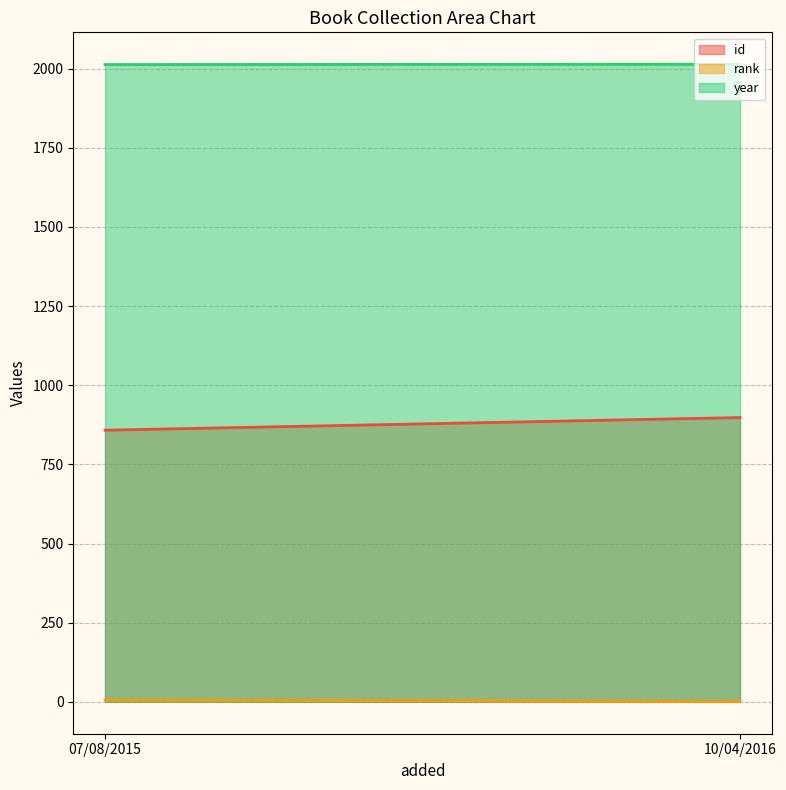

Reading left to right, what are all the values shown in this chart?

id: 07/08/2015=858	10/04/2016=898
rank: 07/08/2015=6	10/04/2016=1
year: 07/08/2015=2013	10/04/2016=2014